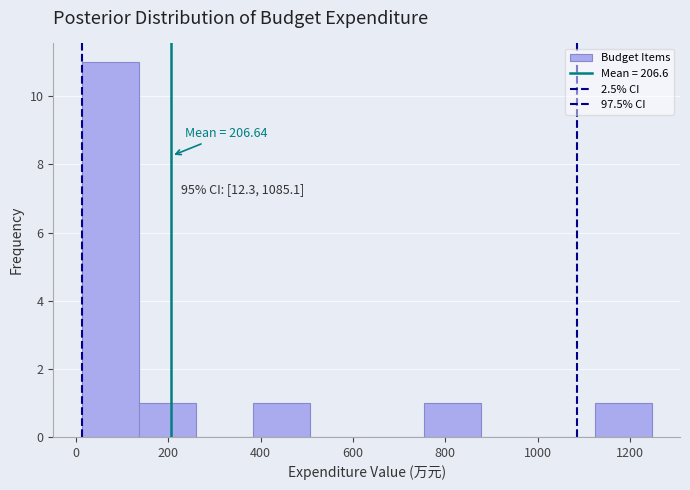

Which range on the x-axis has the tallest bar?

20 to 140